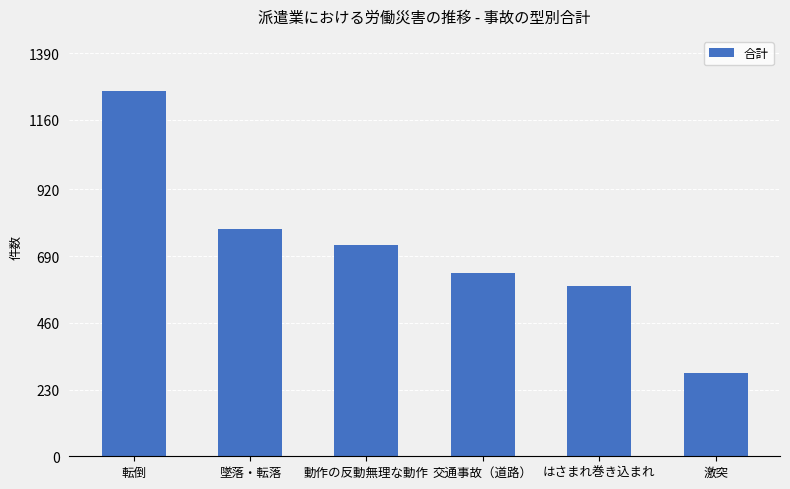

Rank the categories by value from highest to lowest.

転倒, 墜落・転落, 動作の反動無理な動作, 交通事故（道路）, はさまれ巻き込まれ, 激突